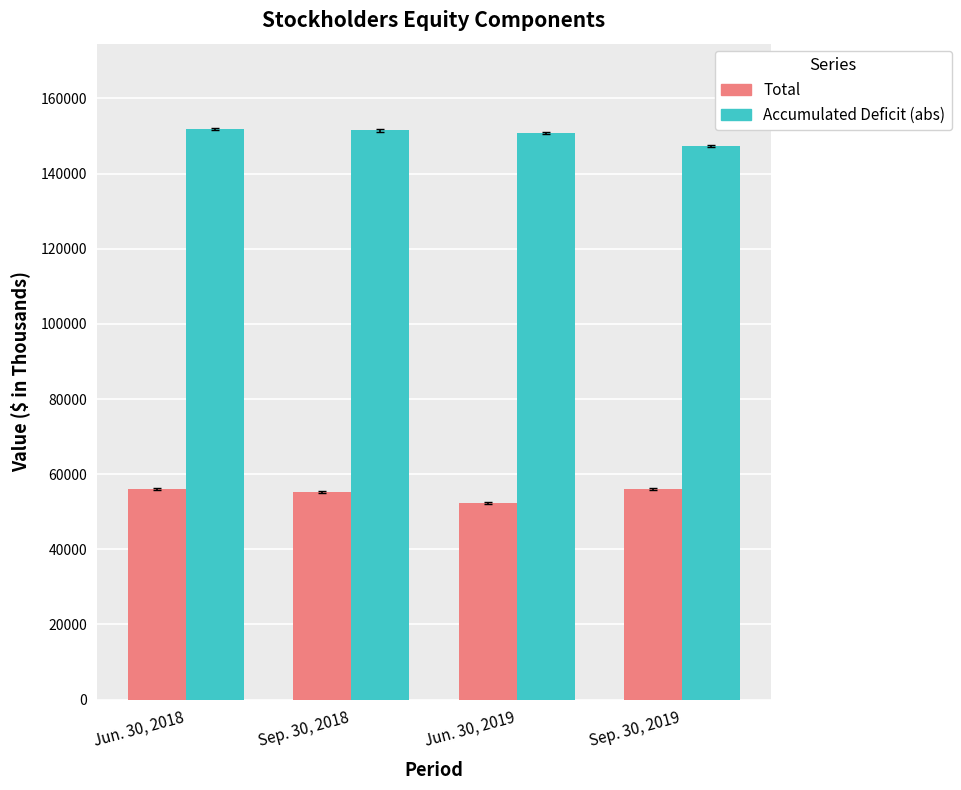

At which label does Total reach its minimum?

Jun. 30, 2019